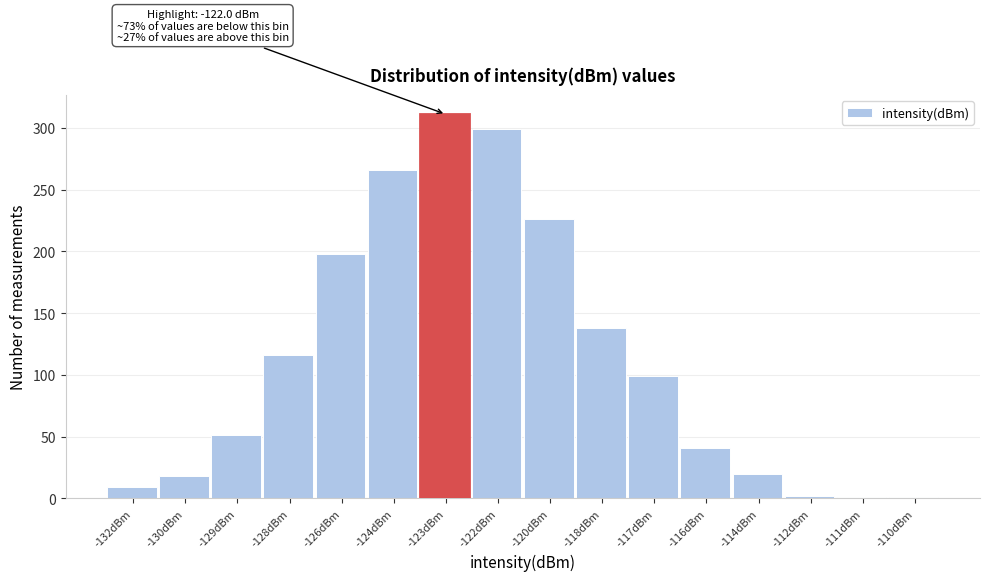

At which label is the value closest to 156?

-118dBm